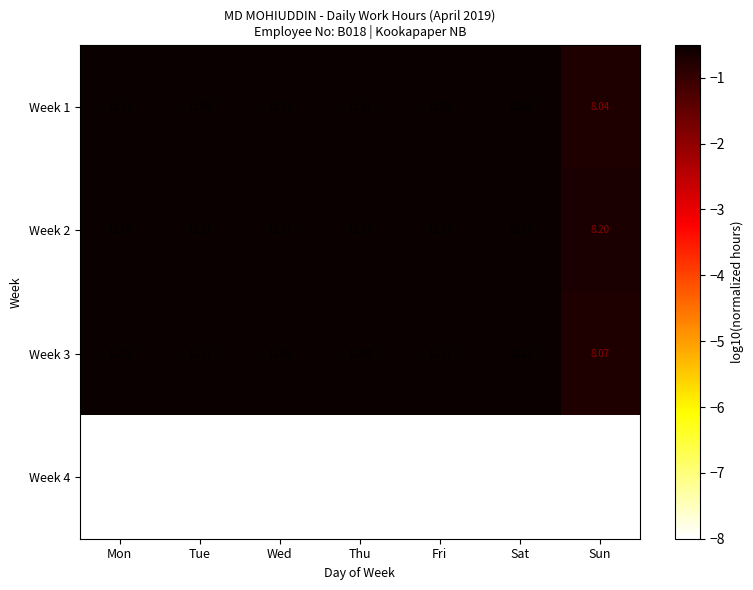

How many categories are shown in the chart?

7